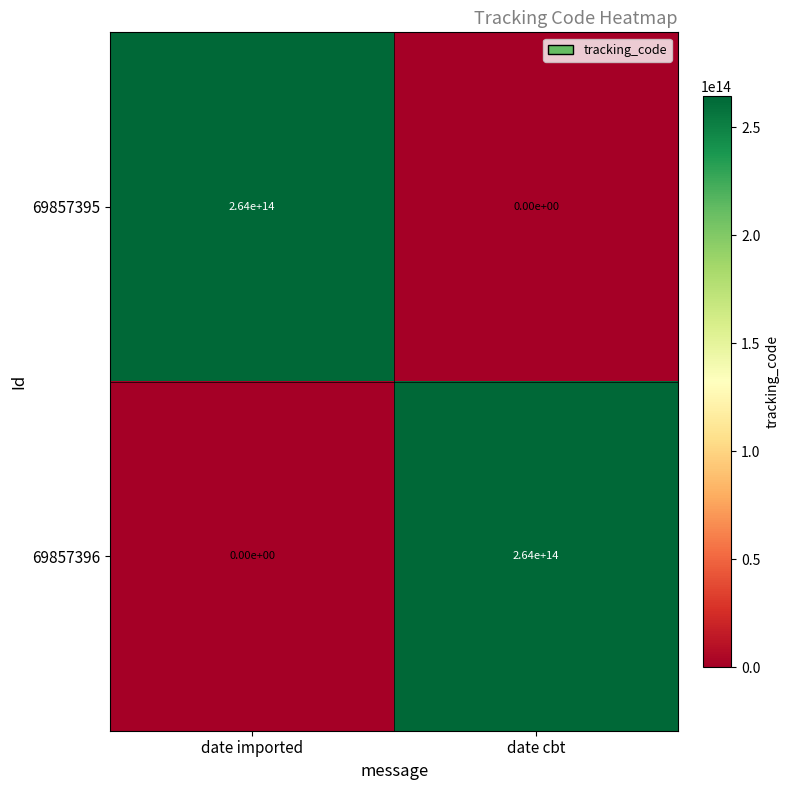

Is the value of 69857395 at date imported greater than the value of 69857396 at date imported?

Yes